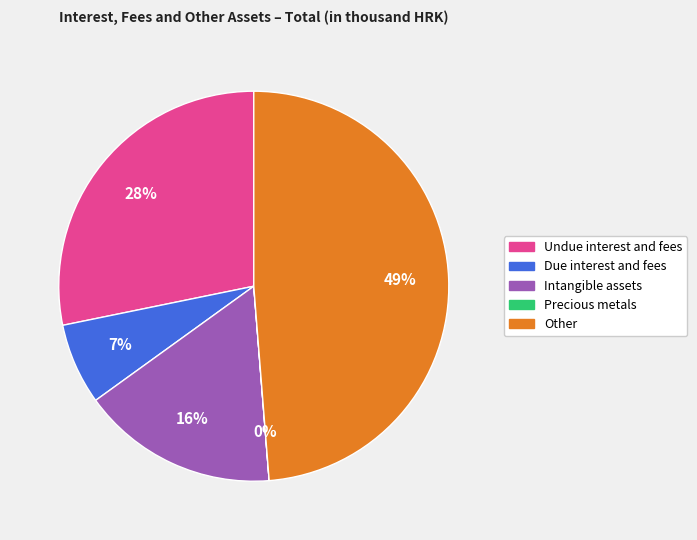

Which category has the biggest portion of the pie?

Other